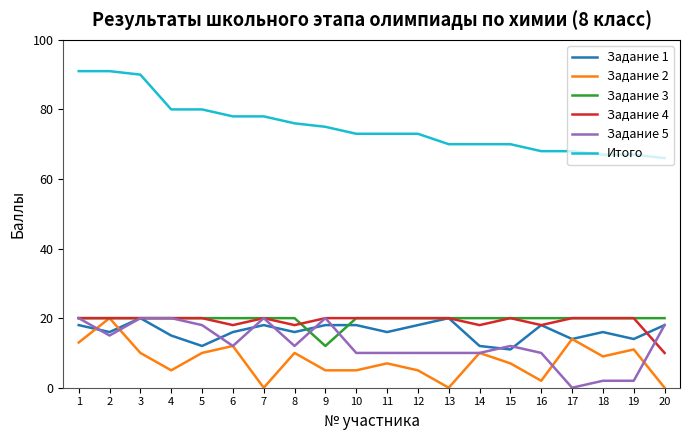

True or false: Задание 1 has a value of 20 at 14.

False